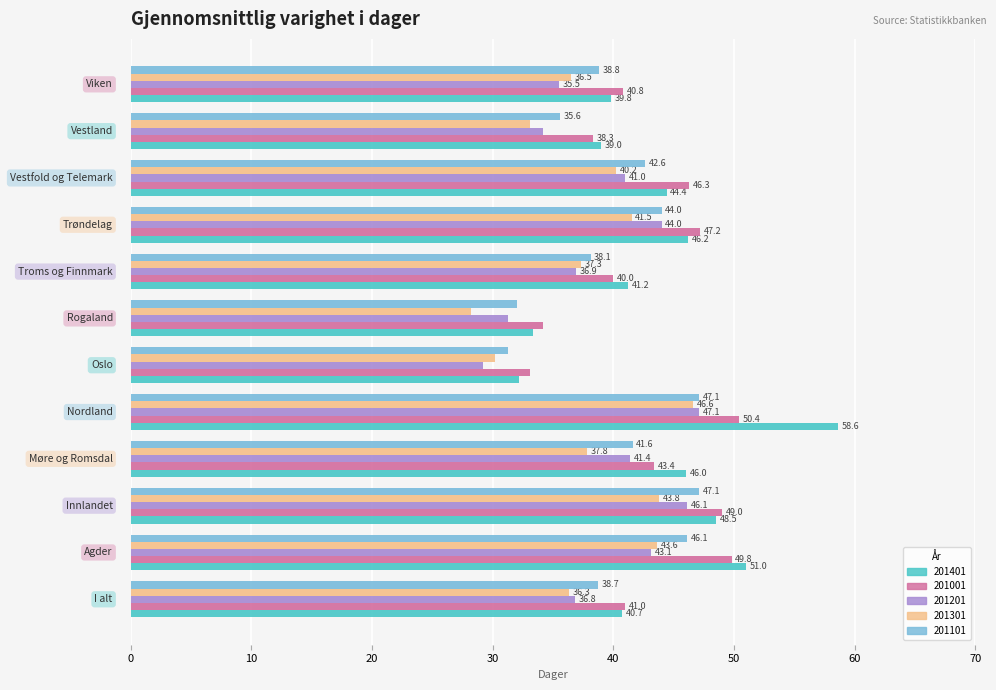

What are all the series names shown in the legend?

201401, 201001, 201201, 201301, 201101